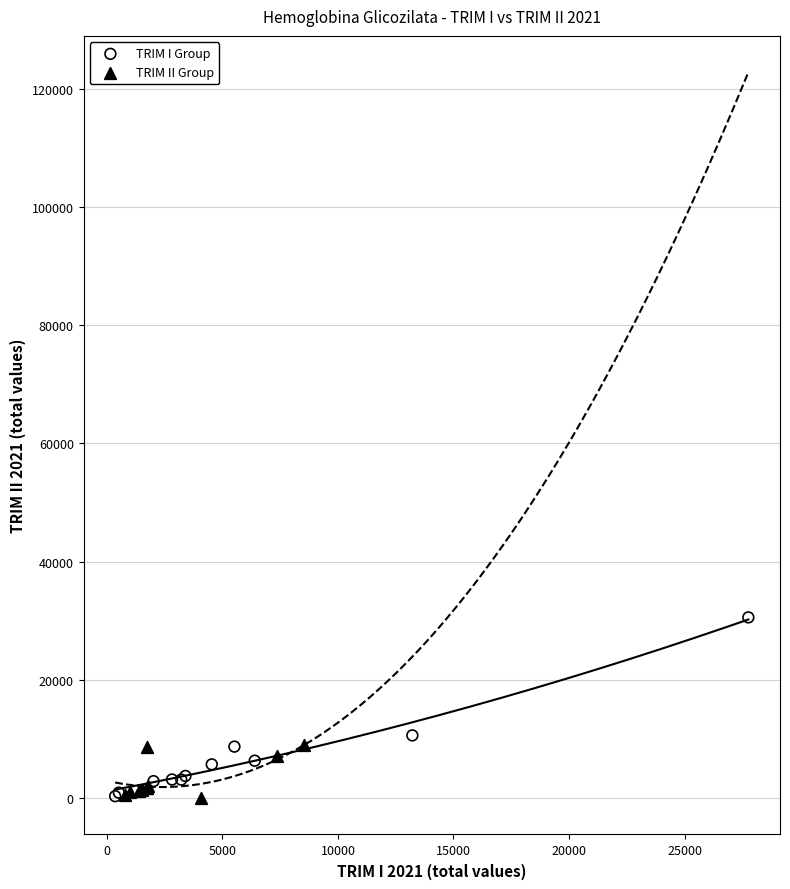

Which series reaches the maximum Y coordinate?

TRIM I Group